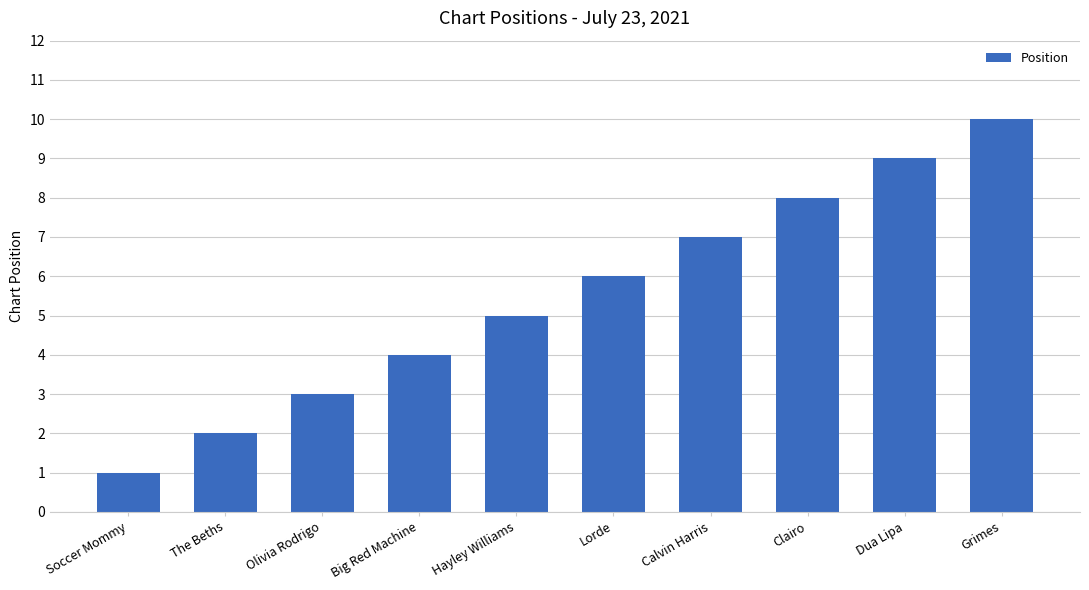

Count the values in the range 3 to 8.

6